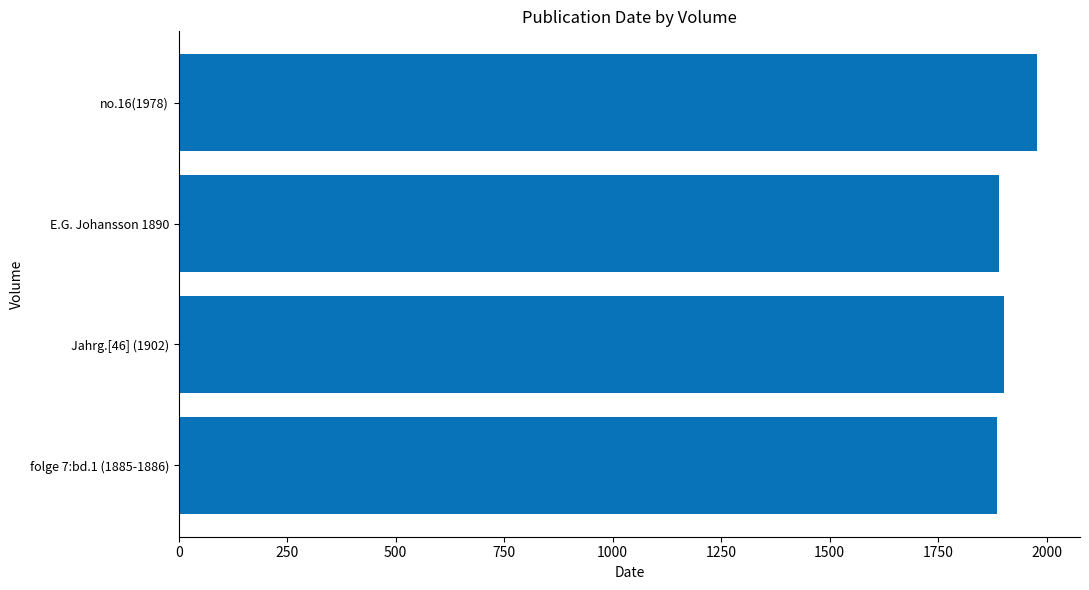

What is the sum of all values?

7655